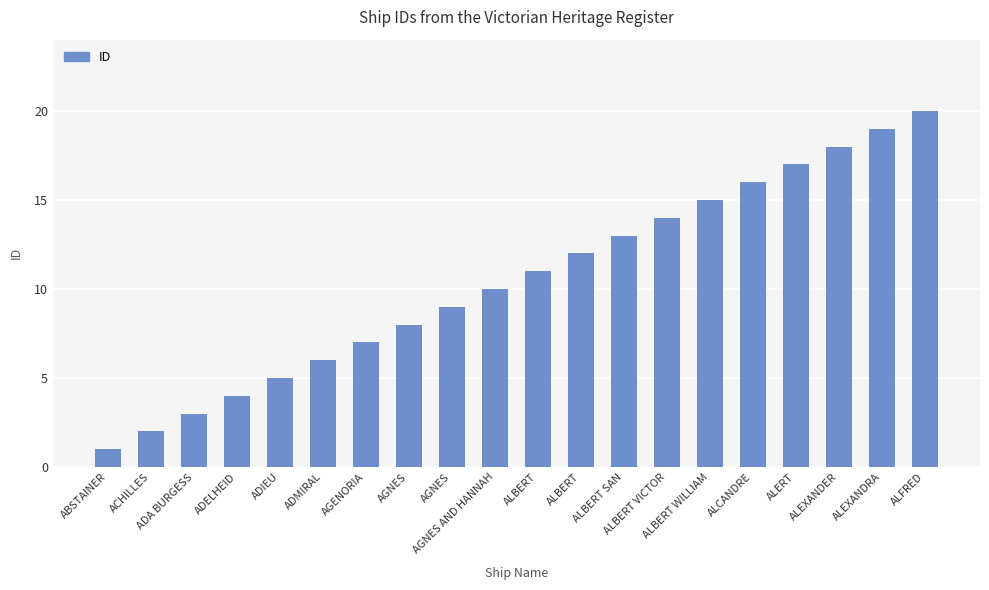

Which has a higher value, ALBERT VICTOR or AGNES?

ALBERT VICTOR